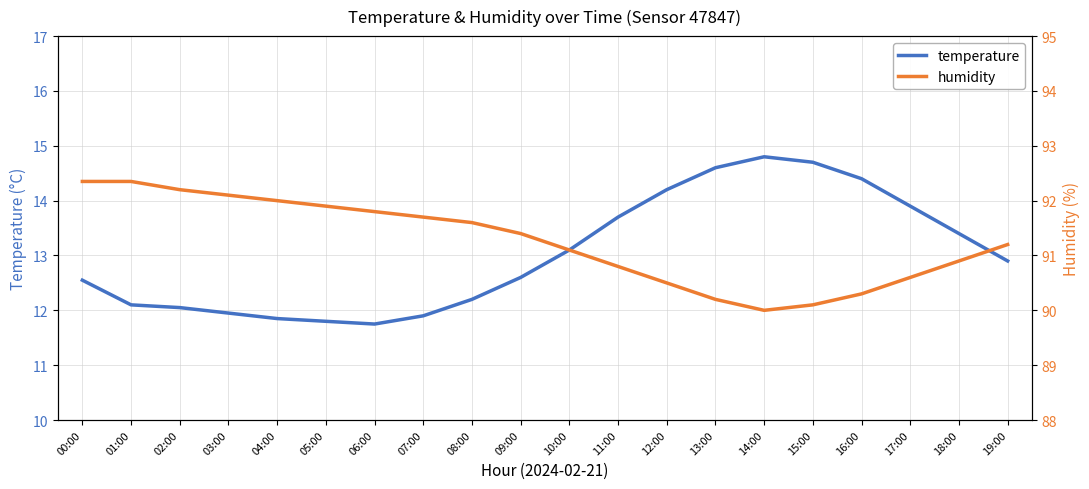

What is the average value of the temperature series?

13.0